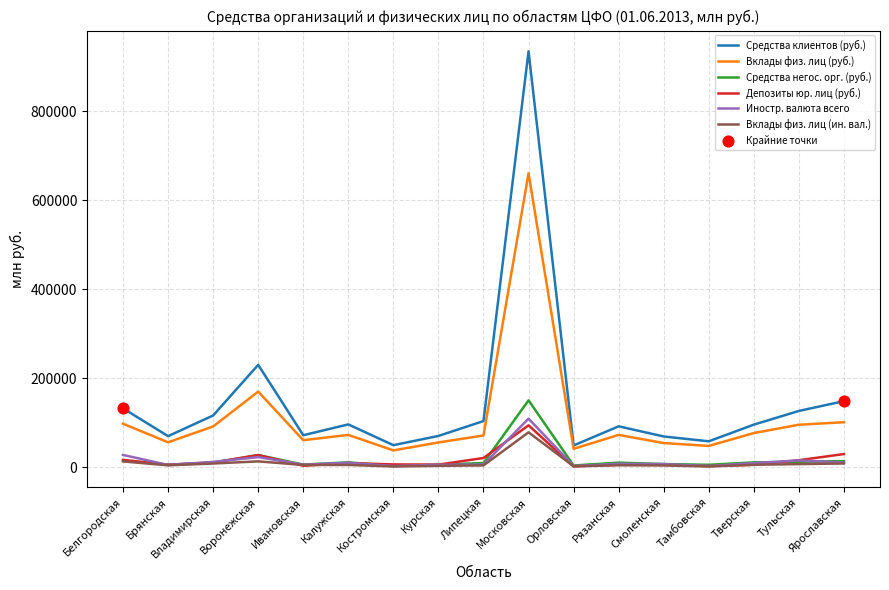

At which category is the sum across all series the highest?

Московская